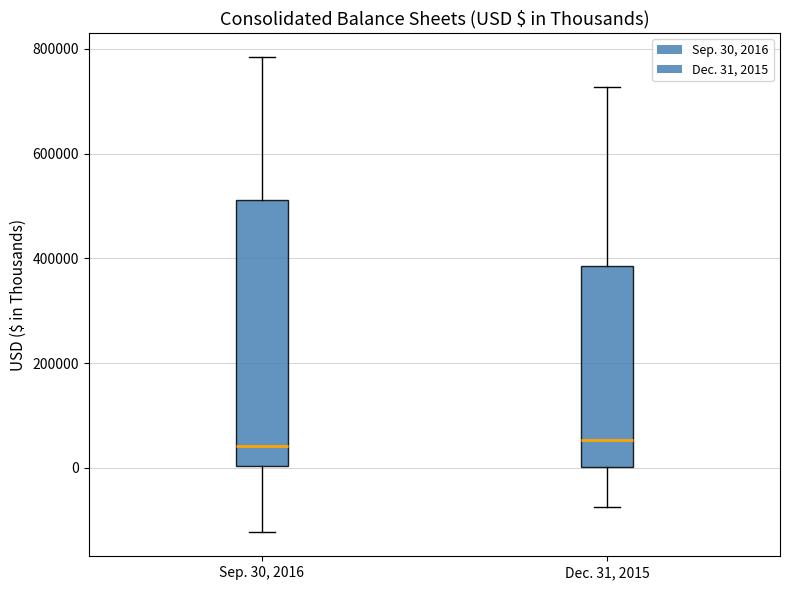

Which box is the tallest, from its lower edge to its upper edge?

Sep. 30, 2016